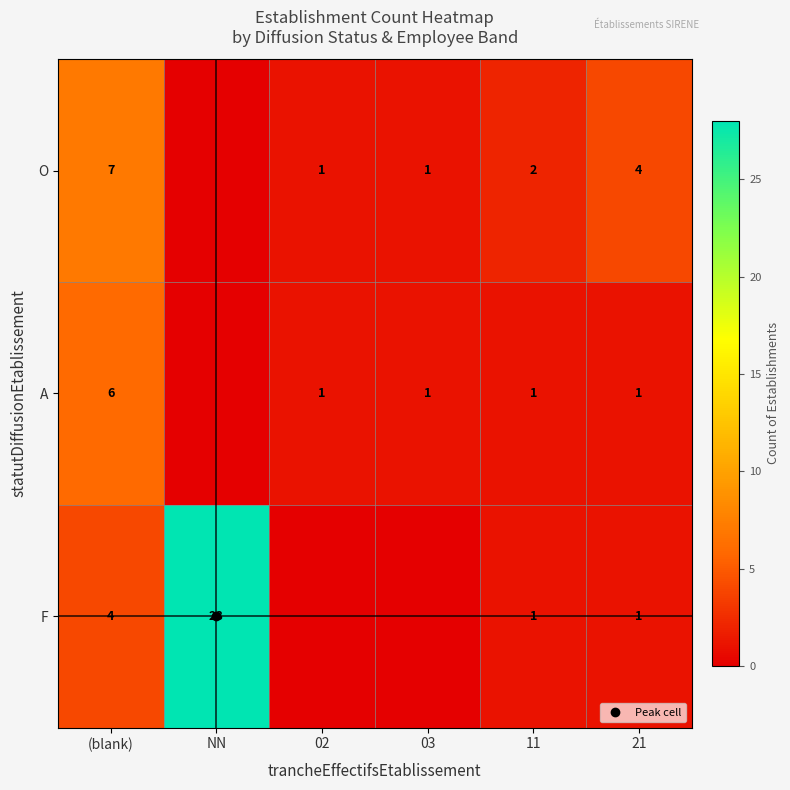

Where is A nearest to the value 3?

02